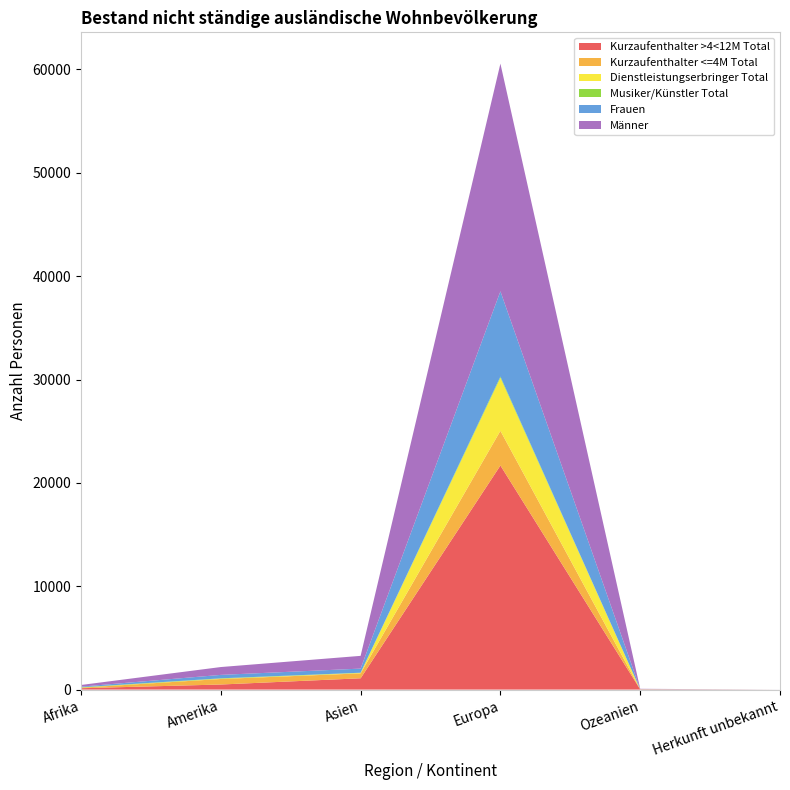

At which category is the sum across all series the highest?

Europa